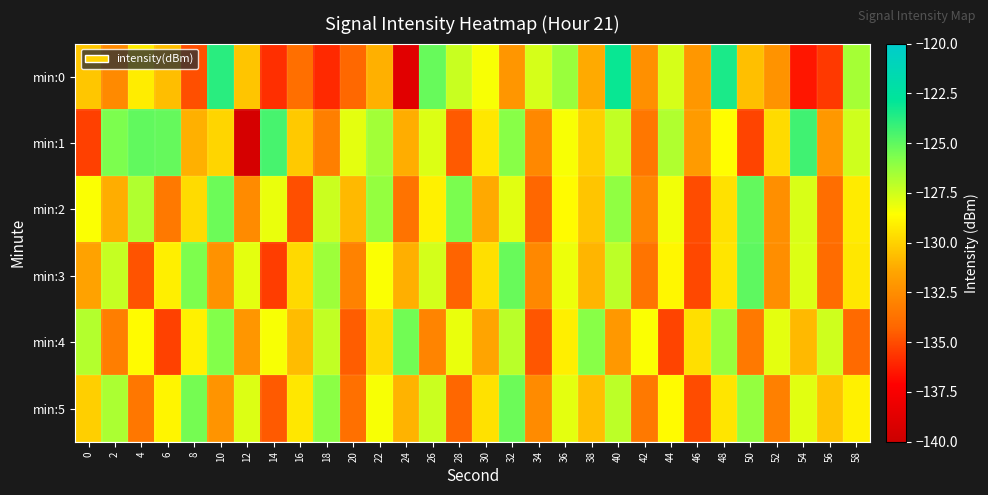

Rank the series by their maximum value, from lowest to highest.

min:4, min:5, min:2, min:3, min:1, min:0